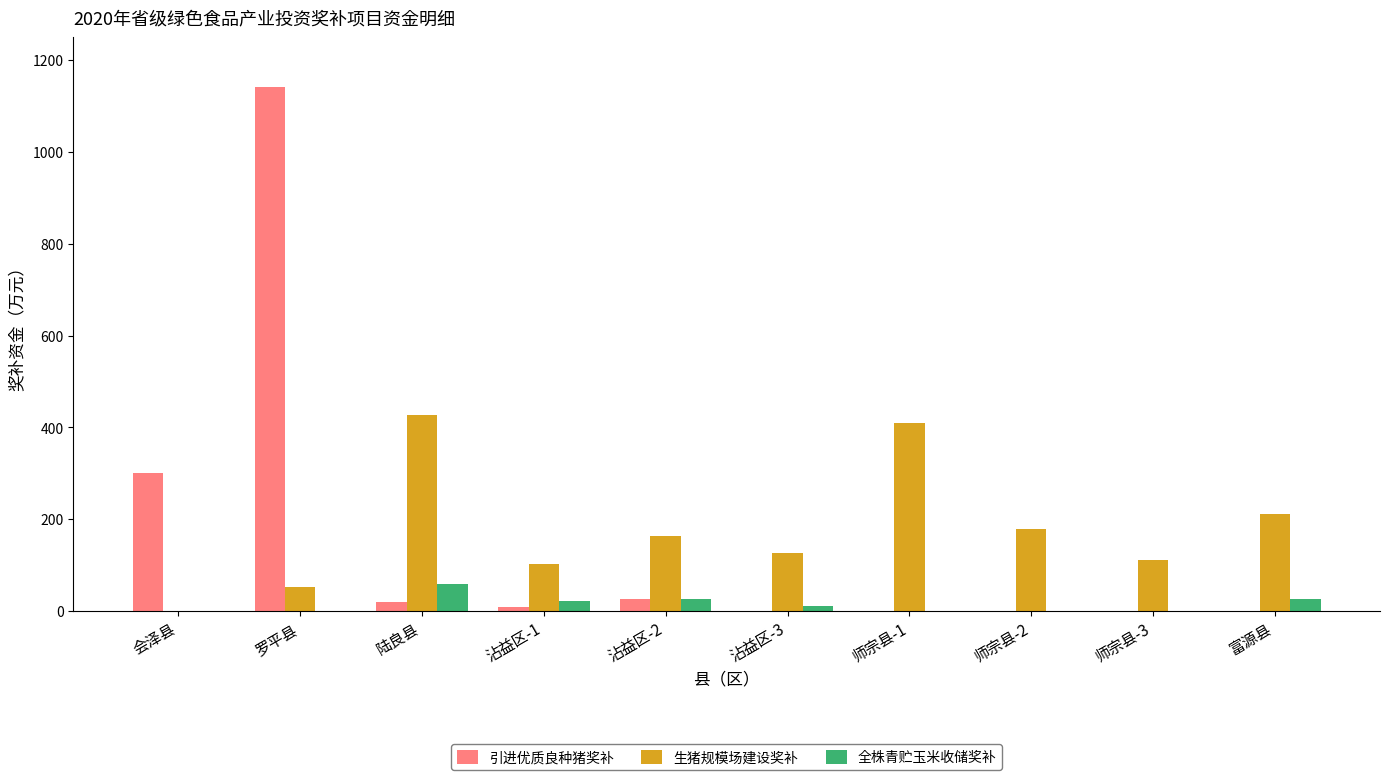

What is the sum of the 全株青贮玉米收储奖补 values at 富源县 and 沾益区-2?

51.6